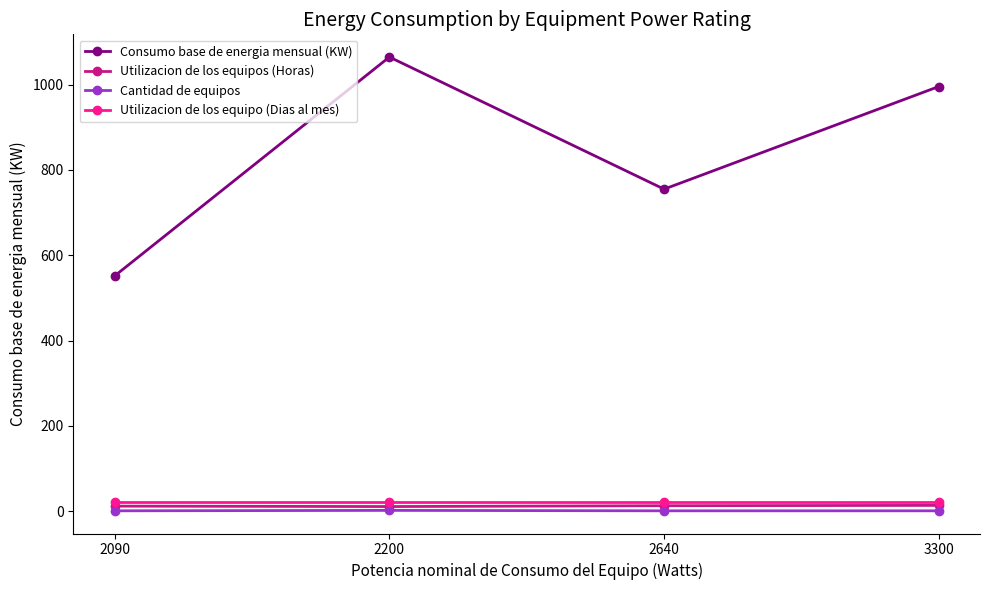

True or false: Cantidad de equipos and Utilizacion de los equipo (Dias al mes) cross at least once.

False